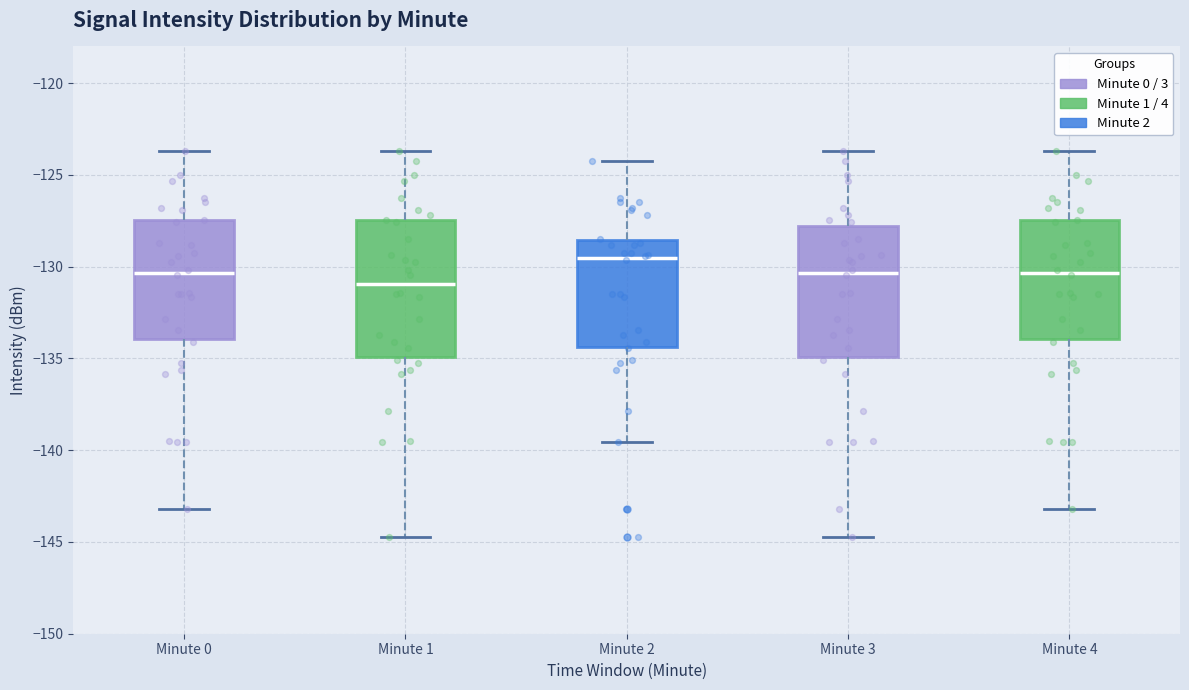

Which box has the lowest median line?

Minute 1